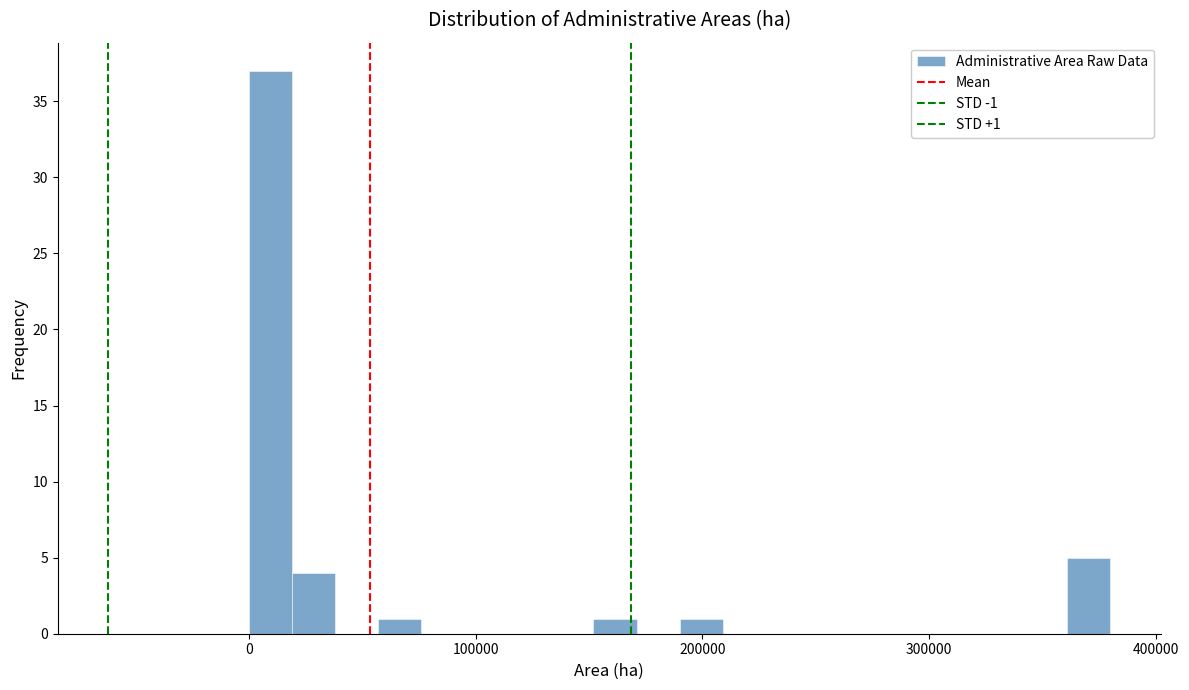

Around what value on the x-axis is the tallest bar? Give the approximate position of its centre, as read against the axis.

10000